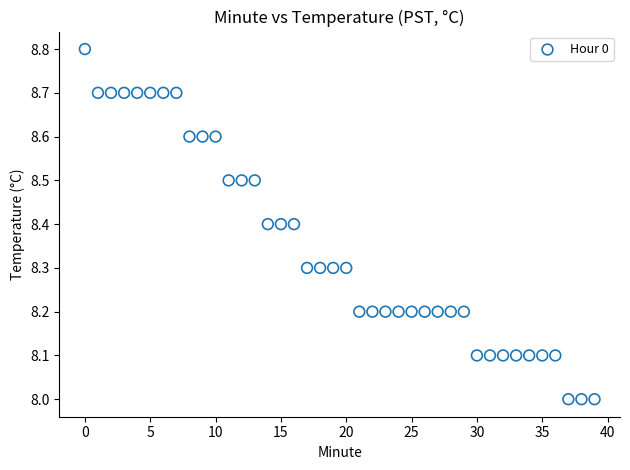

What is the range of Y values (max minus min)?

0.8